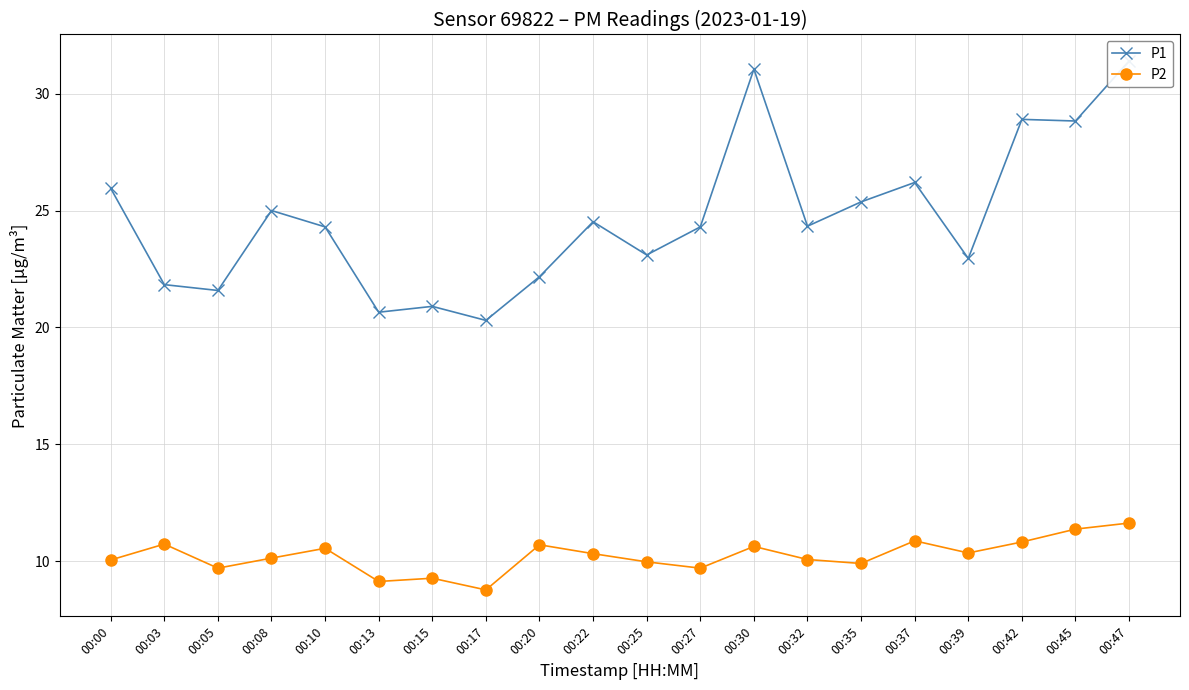

Is it true that P1 equals 44.6 at 00:00?

False